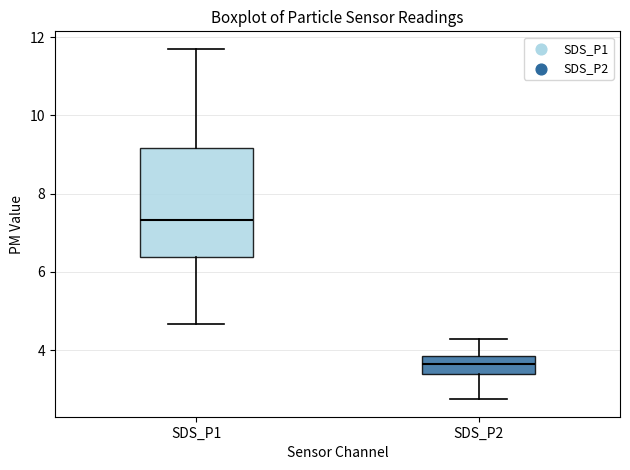

Reading left to right, read every box against the y-axis: the position of its median line, the range the box covers, and the ends of its whiskers. The values are not printed on the chart, so give them approximately, as read against the axis.

SDS_P1: median 7.4, box 6.4 to 9.2, whiskers 4.6 to 11.8
SDS_P2: median 3.6, box 3.4 to 3.8, whiskers 2.8 to 4.2